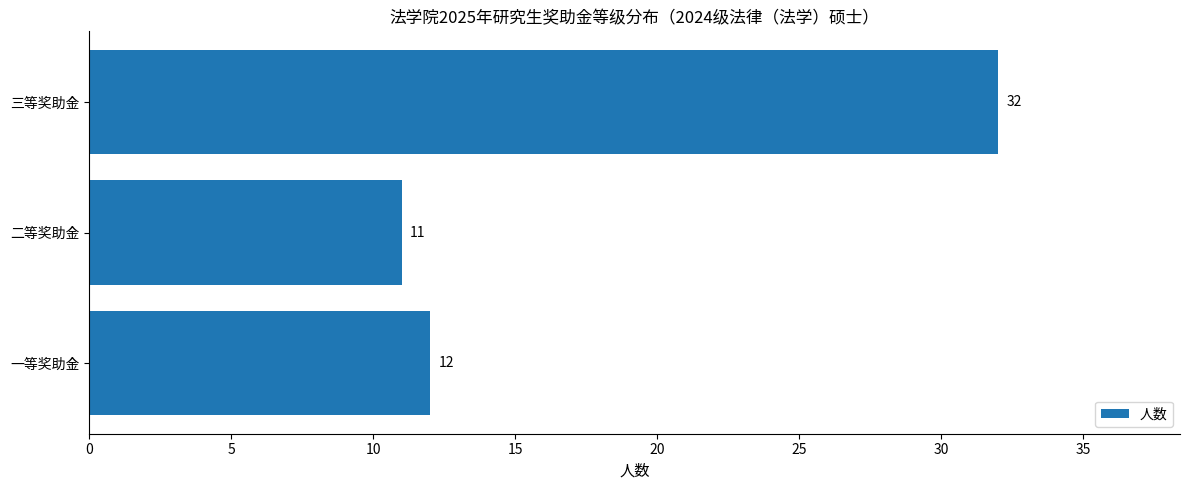

Does the chart contain any negative values?

No